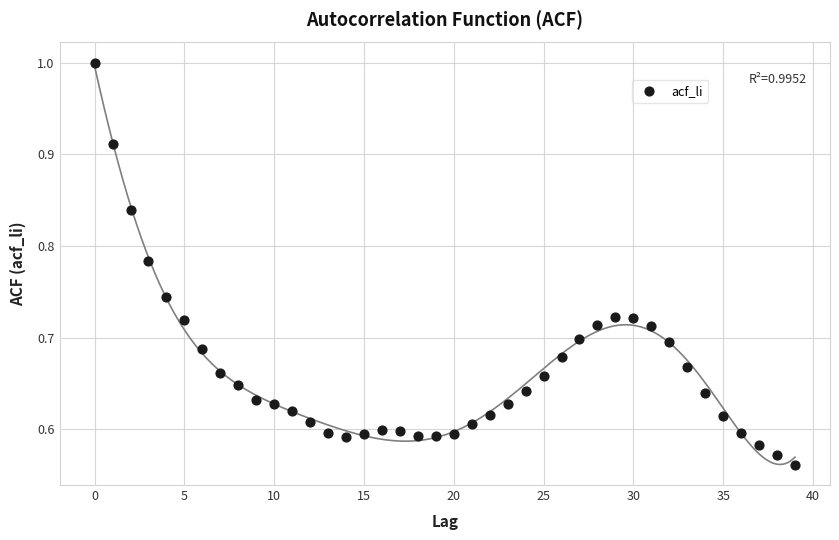

What is the range of Y values (max minus min)?

0.4